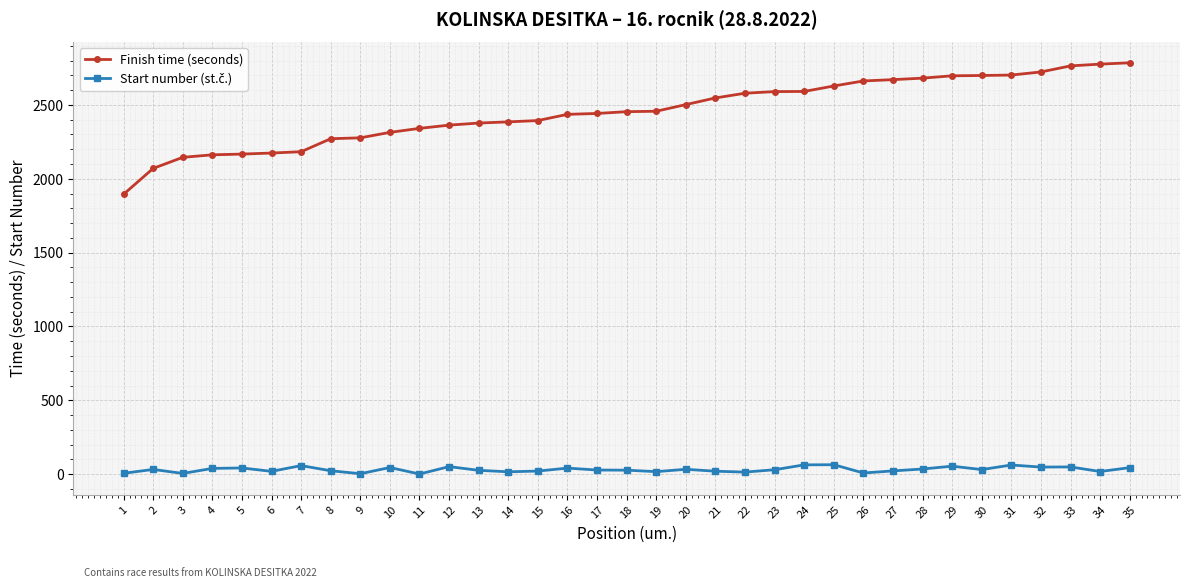

Count the number of data series in this chart.

2